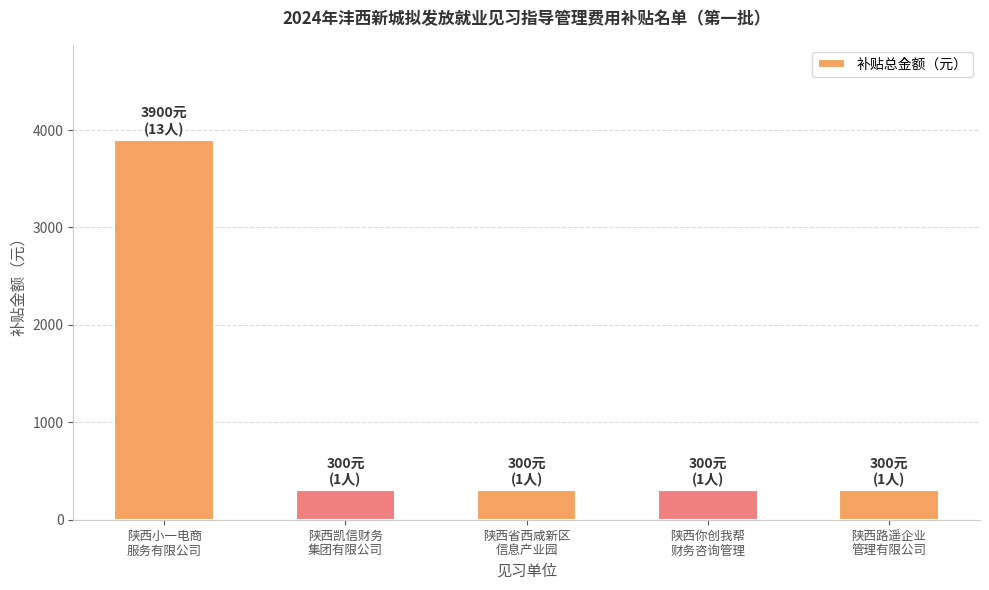

Reading left to right, list all the values displayed in this chart.

3900	300	300	300	300